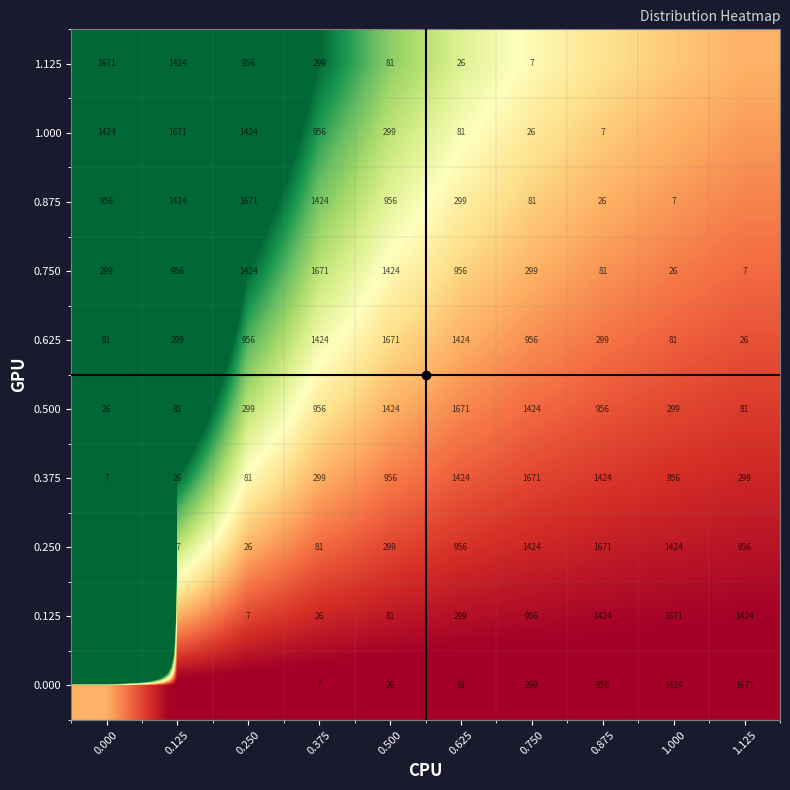

Is the value of 0.875 at 0.625 greater than the value of 0.250 at 1.000?

No